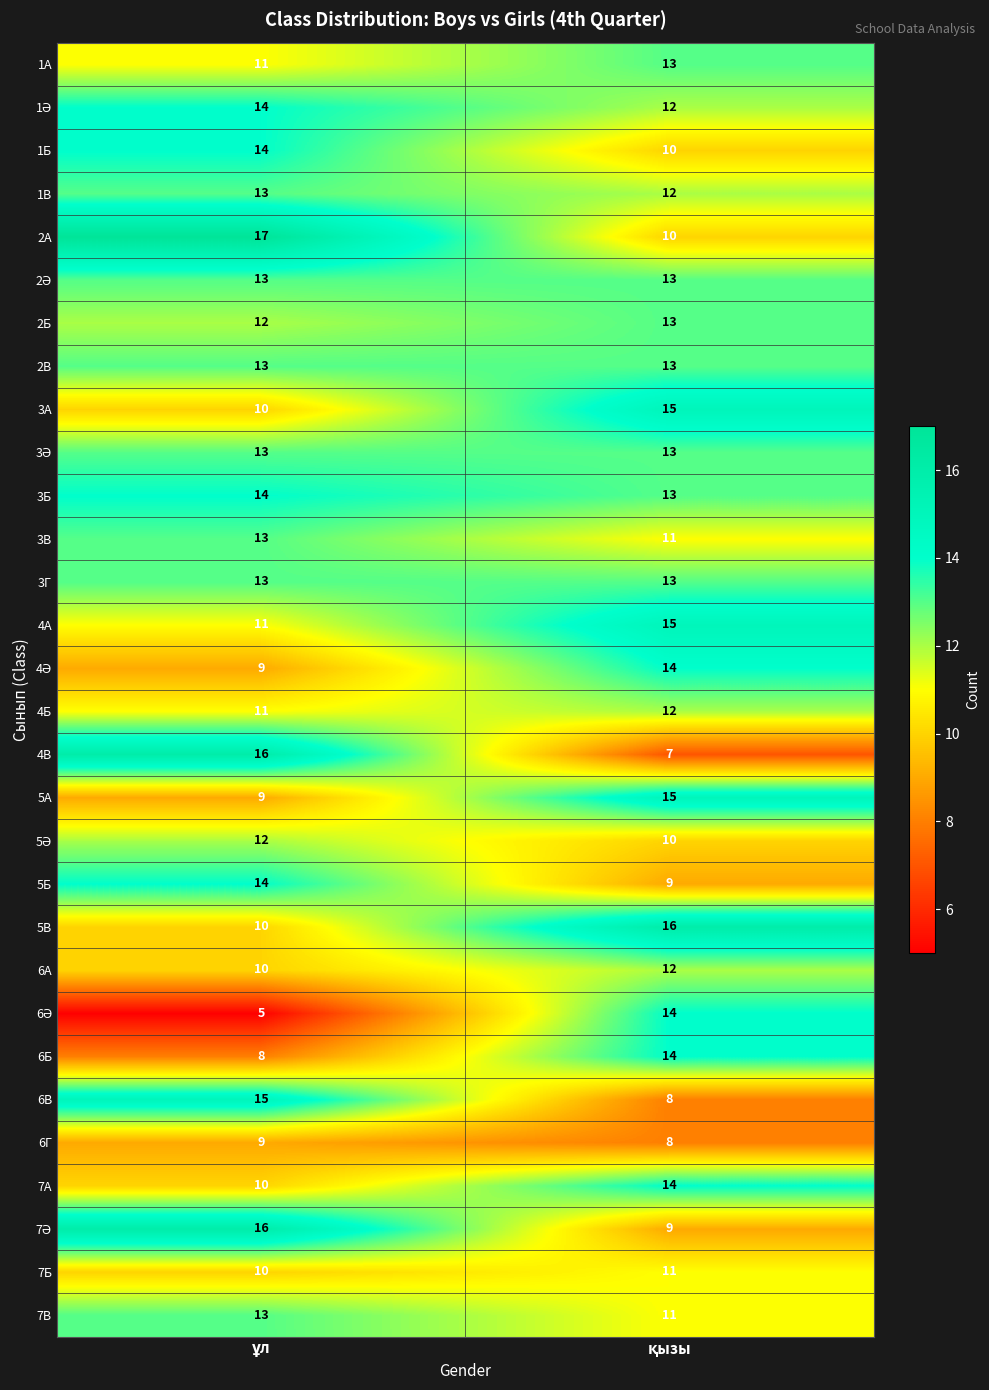

What is the maximum value shown in the chart?

17